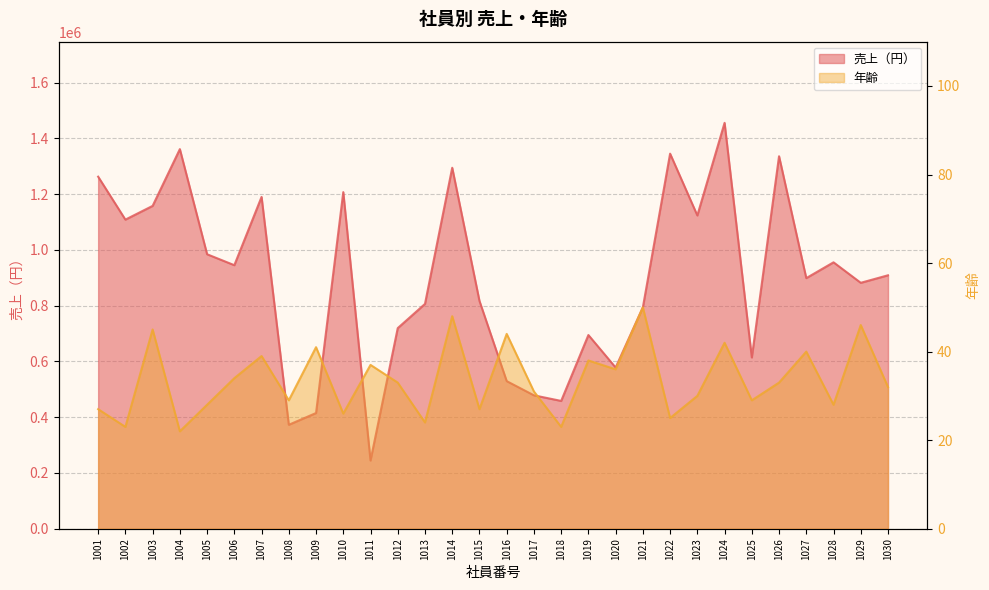

Which series changed the most between 1004 and 1015?

売上（円）